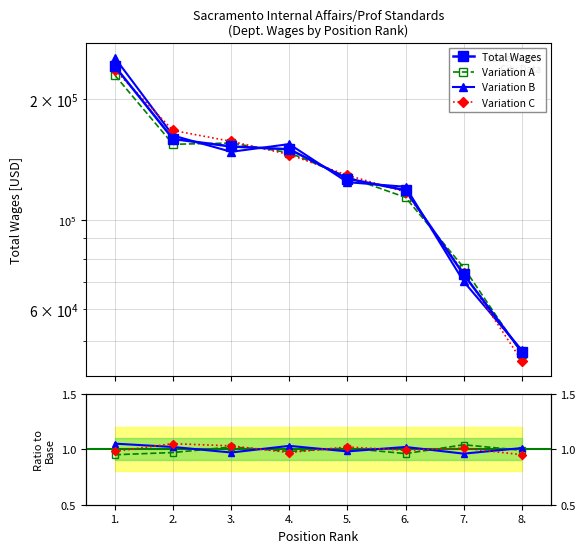

What are all the series names shown in the legend?

Total Wages, Variation A, Variation B, Variation C